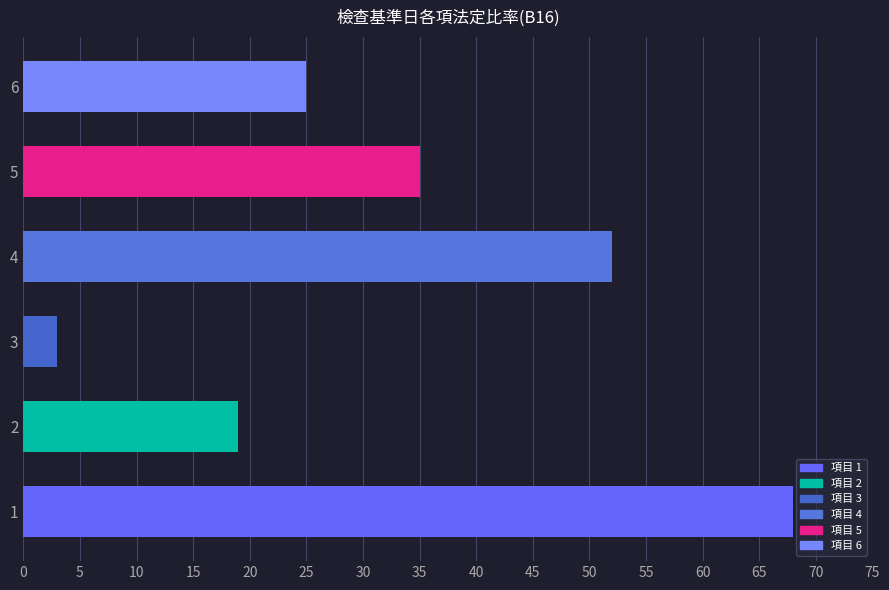

Read the value at 2, to the nearest 10.

20